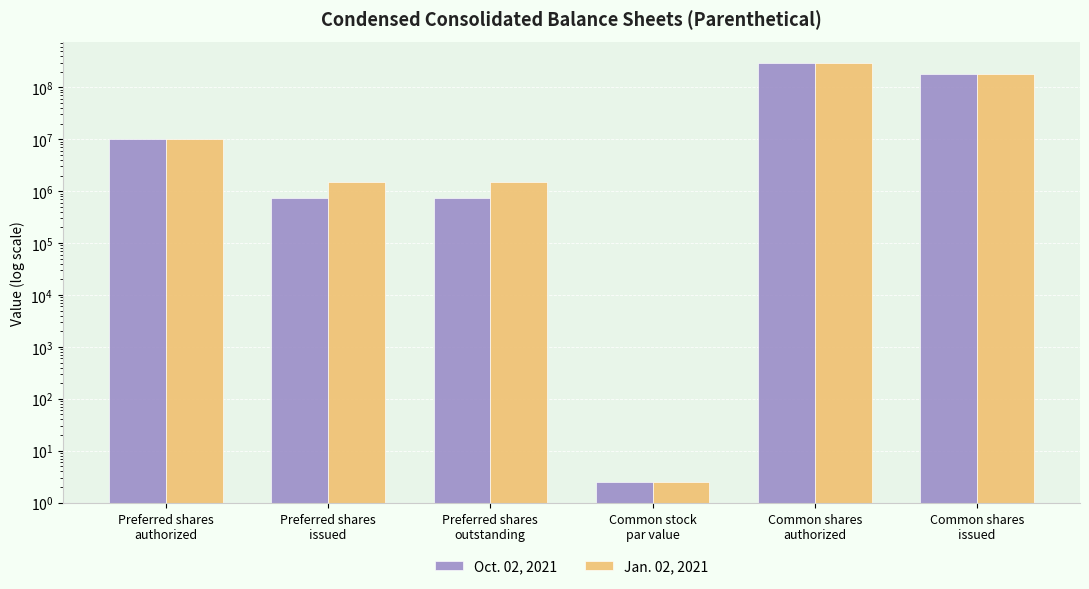

Where does the Oct. 02, 2021 series first go above 10000000?

Common shares
authorized